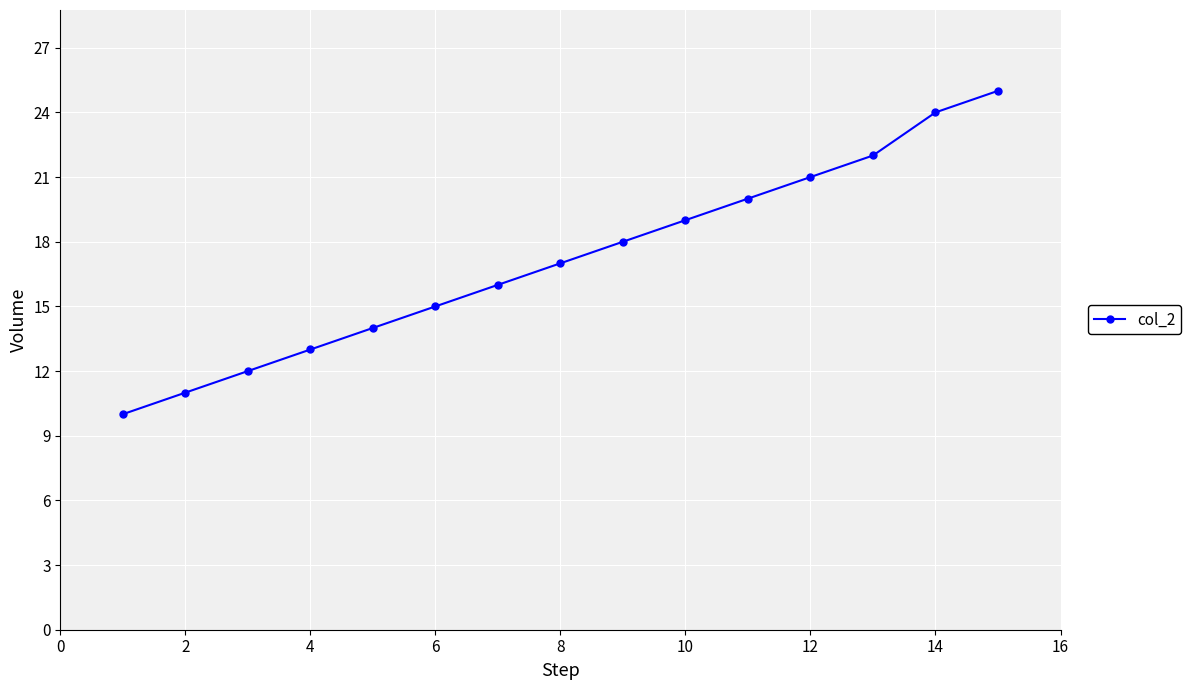

True or false: the data has more than 1 interior local peaks.

False